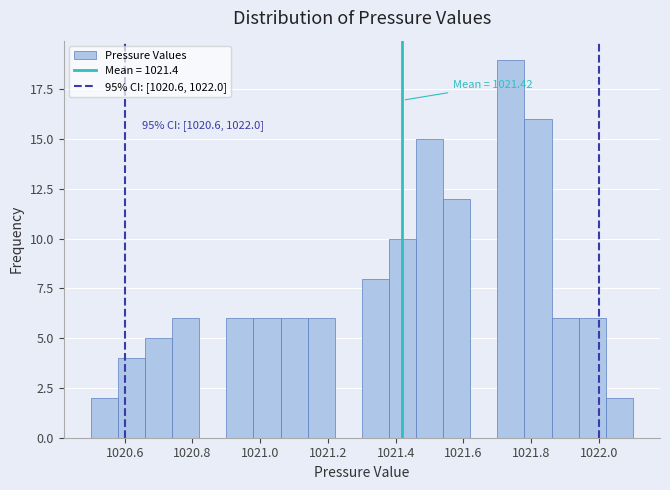

Which range on the x-axis has the tallest bar?

1021.70 to 1021.78